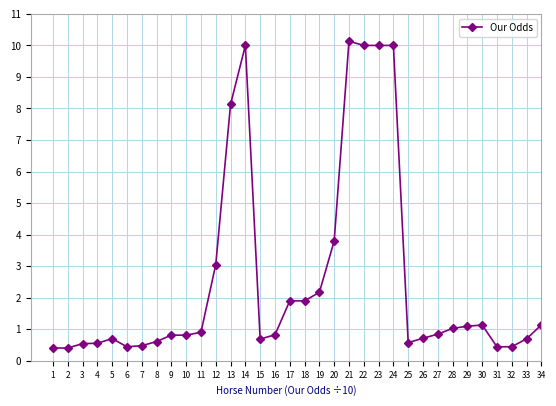

What is the difference between the values at 2 and 14?

9.6